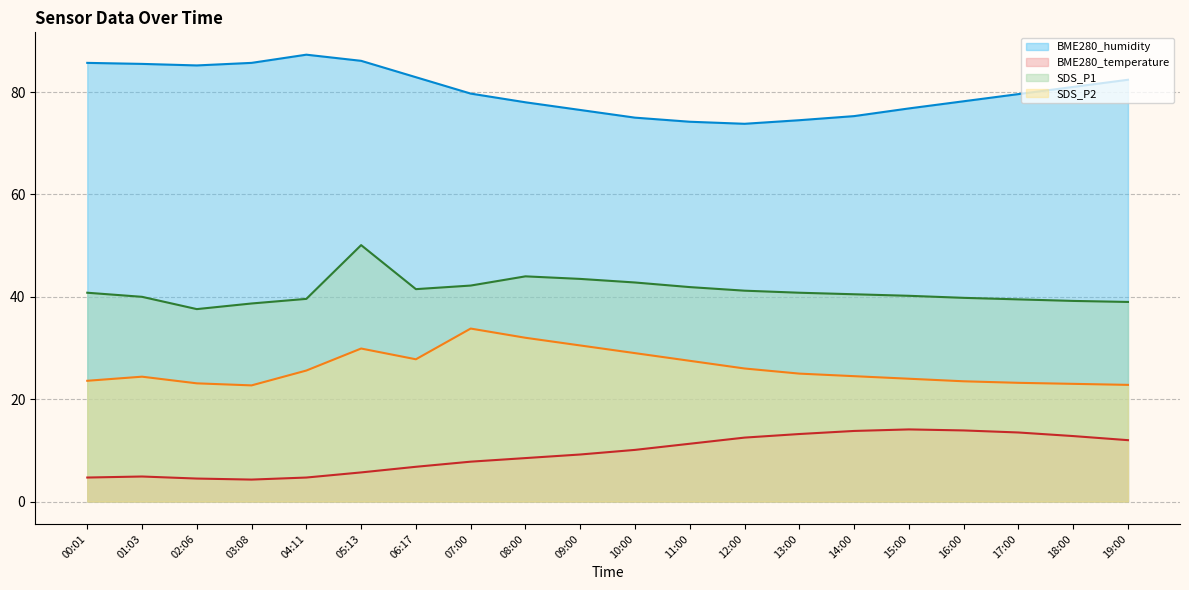

List the labels in order of SDS_P2 value, largest first.

07:00, 08:00, 09:00, 05:13, 10:00, 06:17, 11:00, 12:00, 04:11, 13:00, 14:00, 01:03, 15:00, 00:01, 16:00, 17:00, 02:06, 18:00, 19:00, 03:08